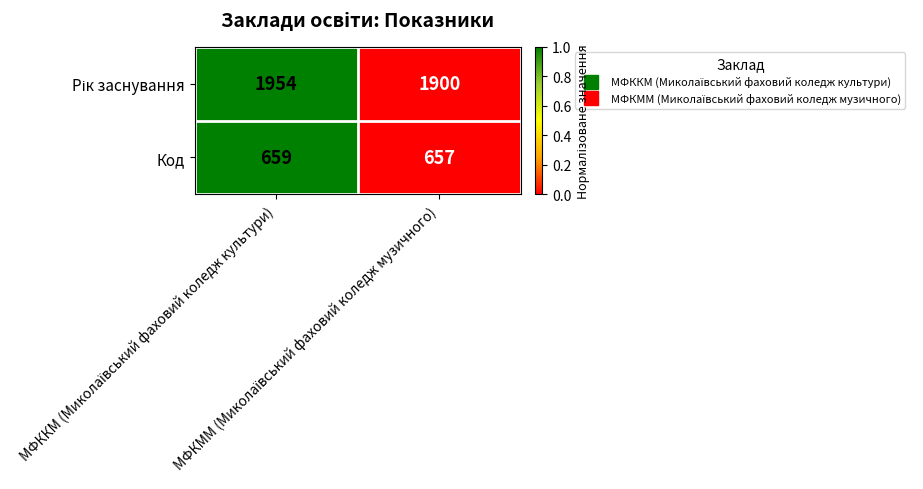

What is the maximum value shown in the chart?

1954